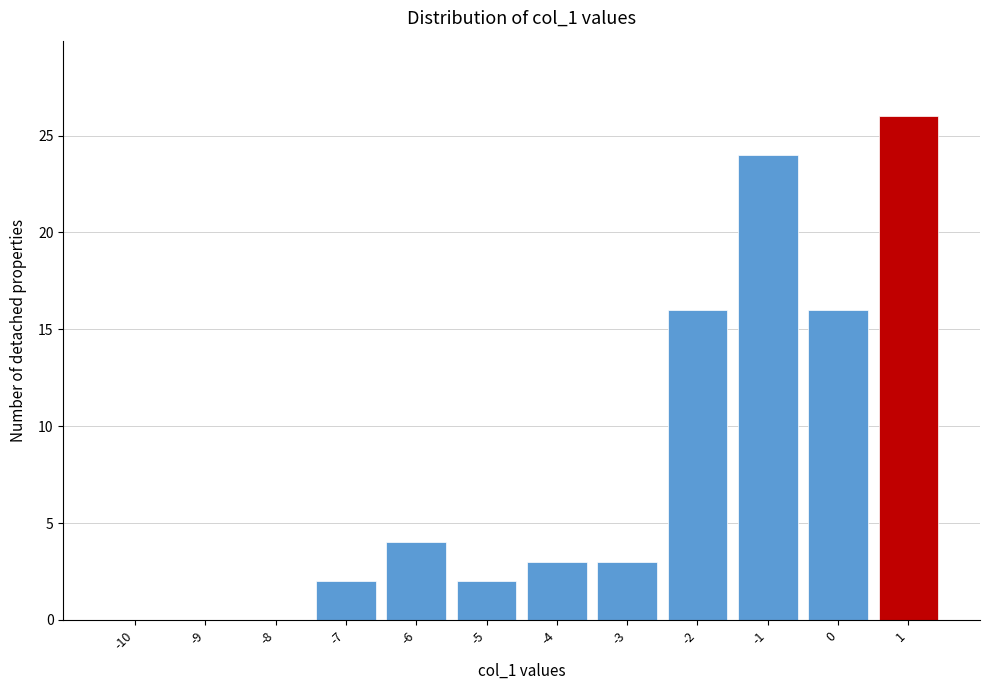

How tall is the bar that spans -4.5 to -3.5 on the x-axis? The values are not printed on the chart, so give them approximately, as read against the axis.

3